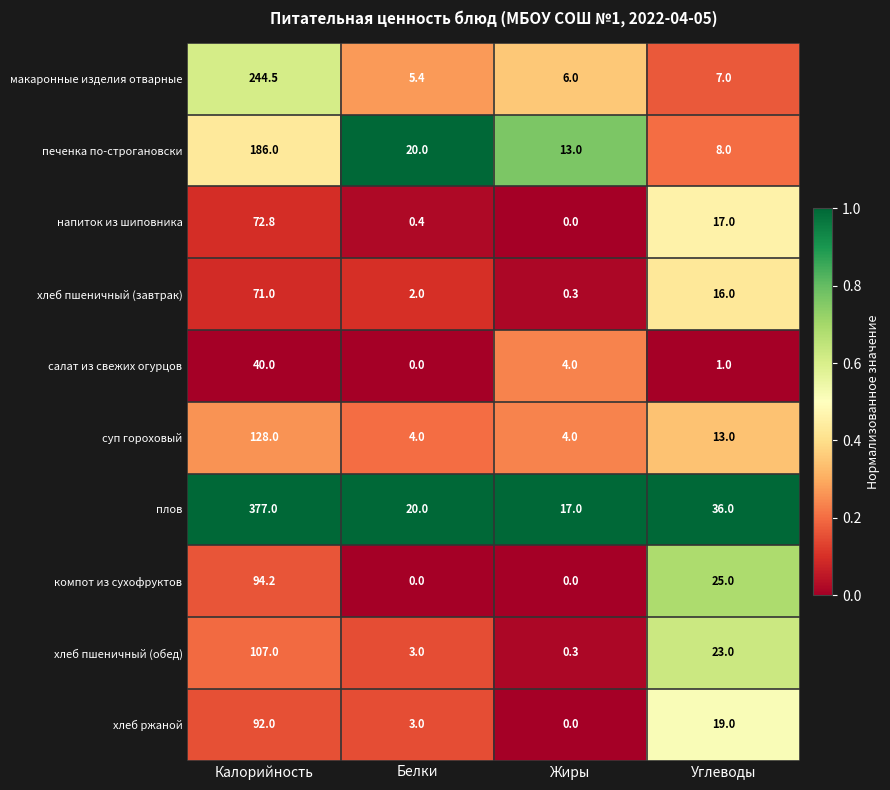

The value of плов at Углеводы is 36.0. True or false?

True